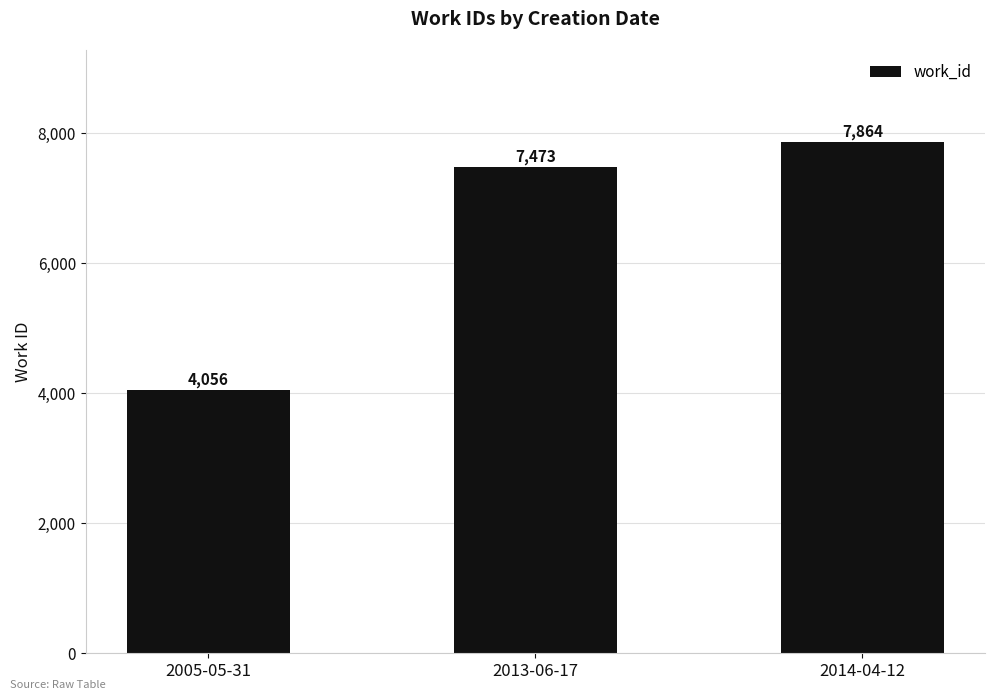

List the labels in order of value, largest first.

2014-04-12, 2013-06-17, 2005-05-31